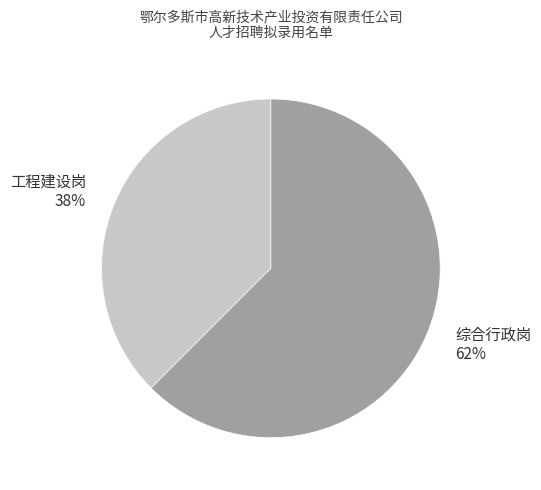

Count the number of slices in the pie.

2